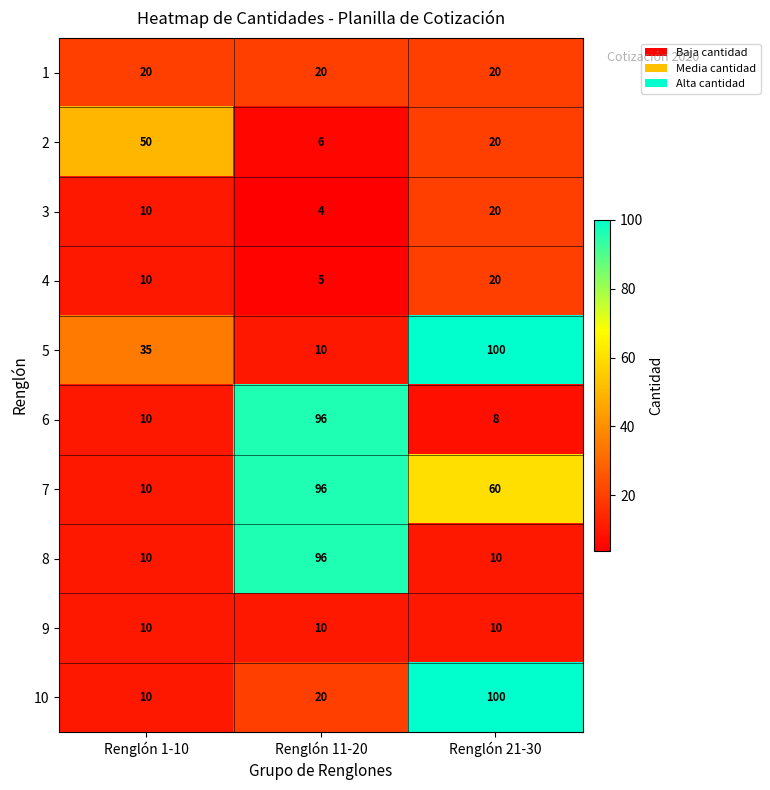

Between Renglón 11-20 and Renglón 21-30, which series saw the biggest shift?

5